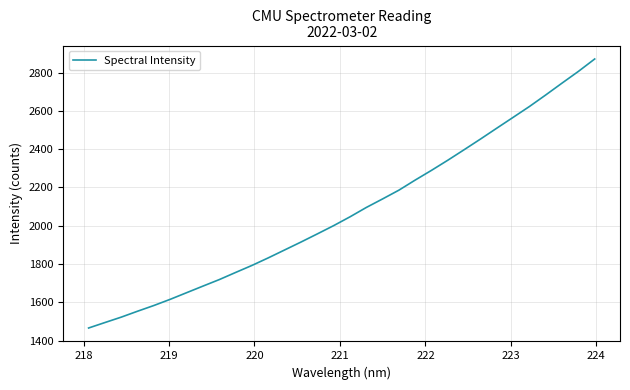

What is the difference between the maximum and minimum values?

1406.1